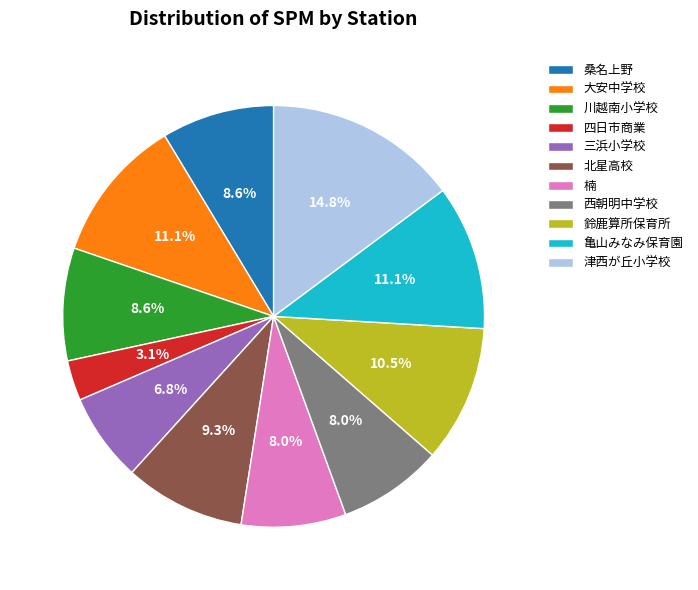

Is there a majority slice in this chart?

No